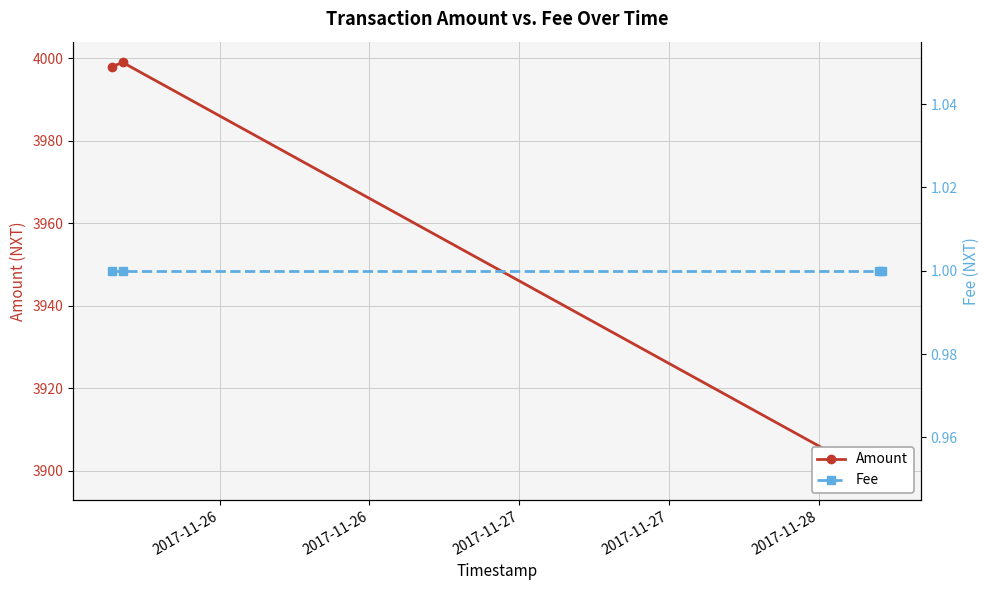

What is the greatest value displayed?

3999